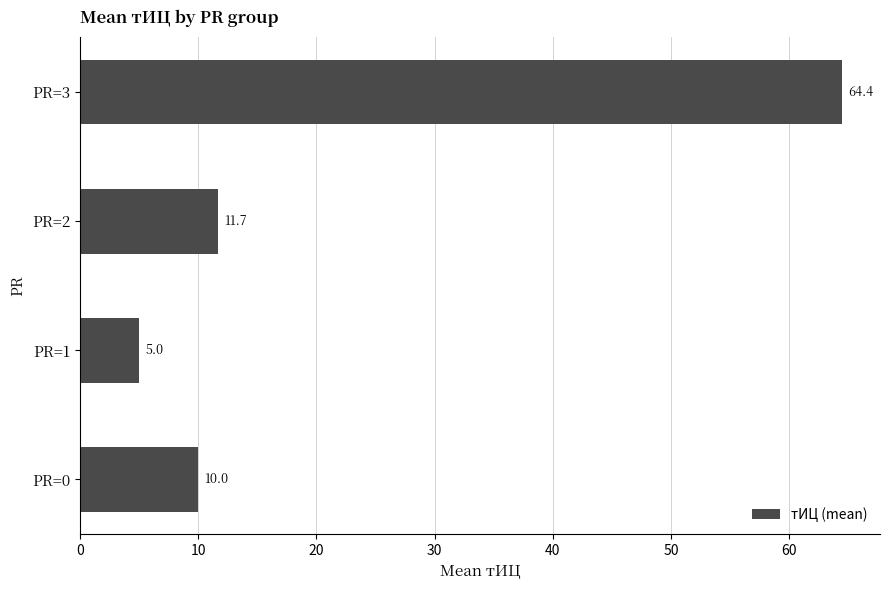

Reading bottom to top, transcribe all the data shown in this chart.

PR=0=10.0	PR=1=5.0	PR=2=11.7	PR=3=64.4